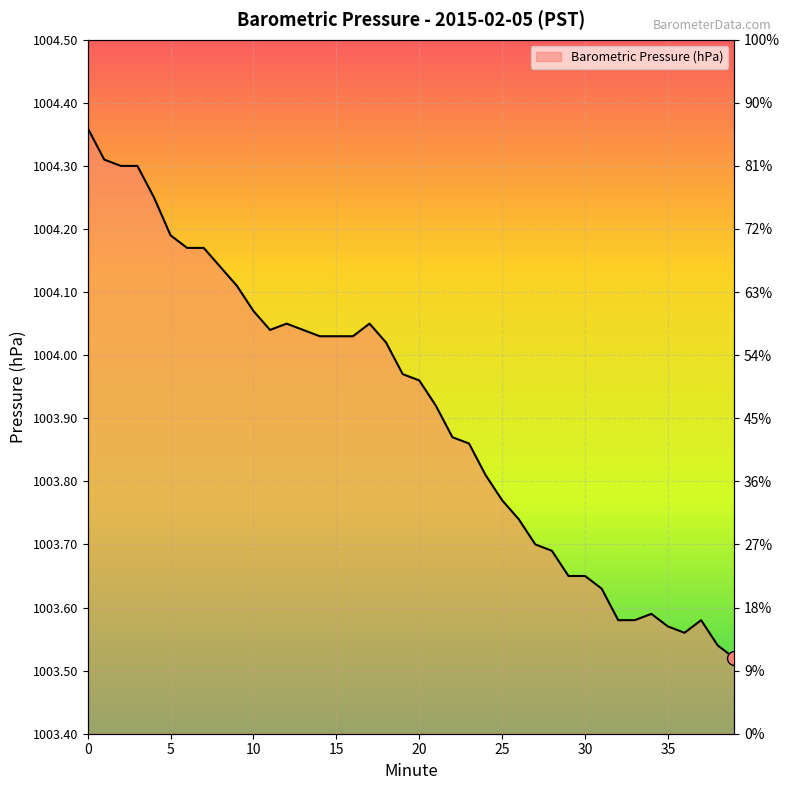

Reading left to right, list all the values displayed in this chart.

1004.4	1004.3	1004.3	1004.3	1004.2	1004.2	1004.2	1004.2	1004.1	1004.1	1004.1	1004.0	1004.0	1004.0	1004.0	1004.0	1004.0	1004.0	1004.0	1004.0	1004.0	1003.9	1003.9	1003.9	1003.8	1003.8	1003.7	1003.7	1003.7	1003.6	1003.6	1003.6	1003.6	1003.6	1003.6	1003.6	1003.6	1003.6	1003.5	1003.5